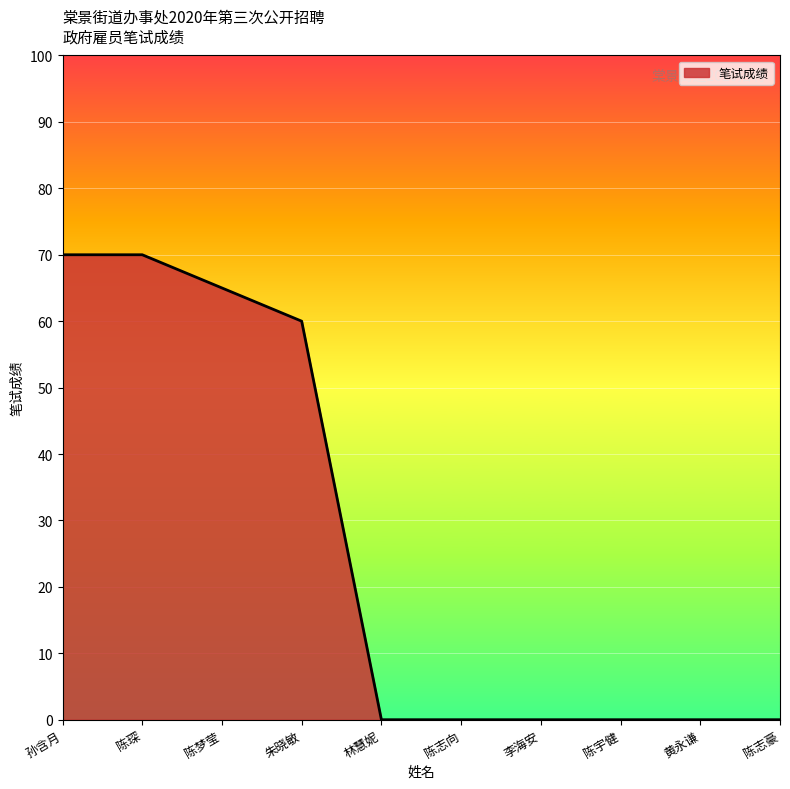

What is the difference between the maximum and minimum values?

70